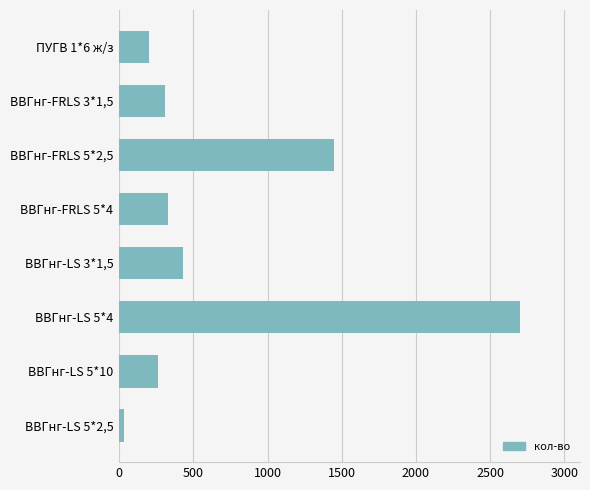

Is it true that the value at ВВГнг-LS 5*10 is 260?

True